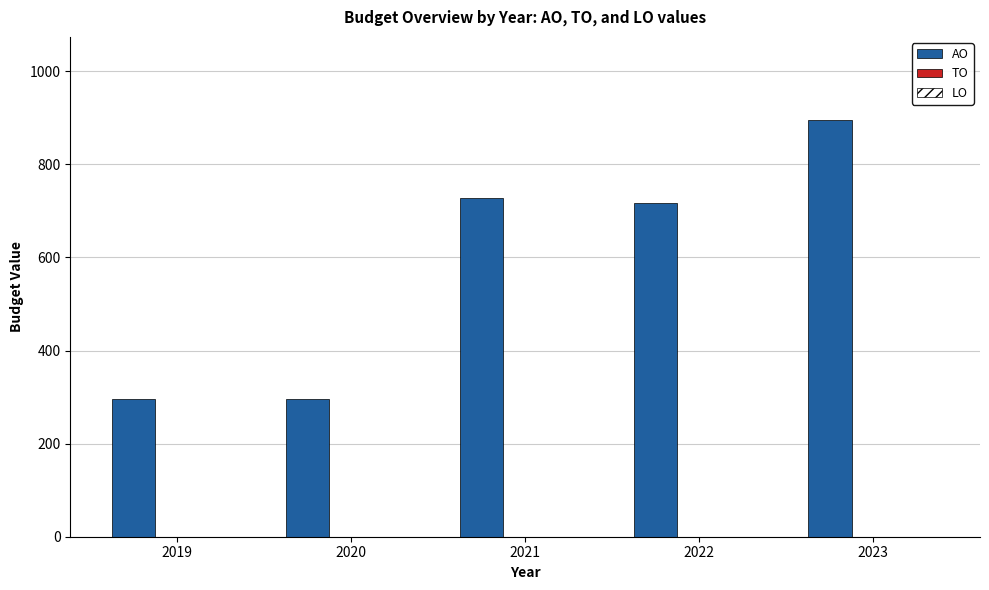

How many series are shown in this chart?

1